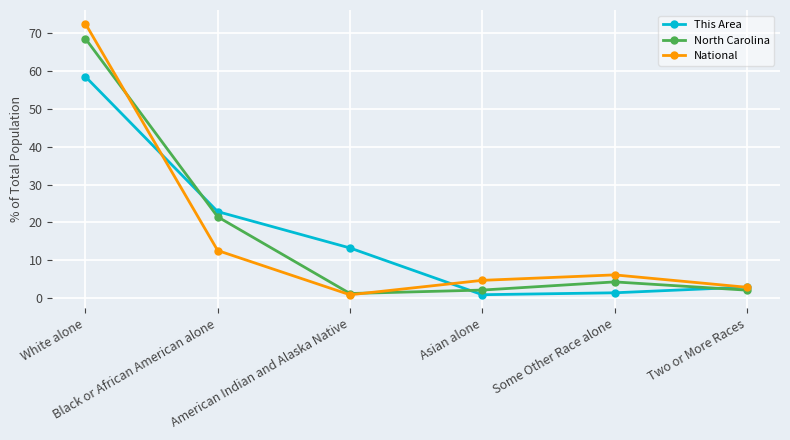

Does the chart have visible grid lines?

Yes